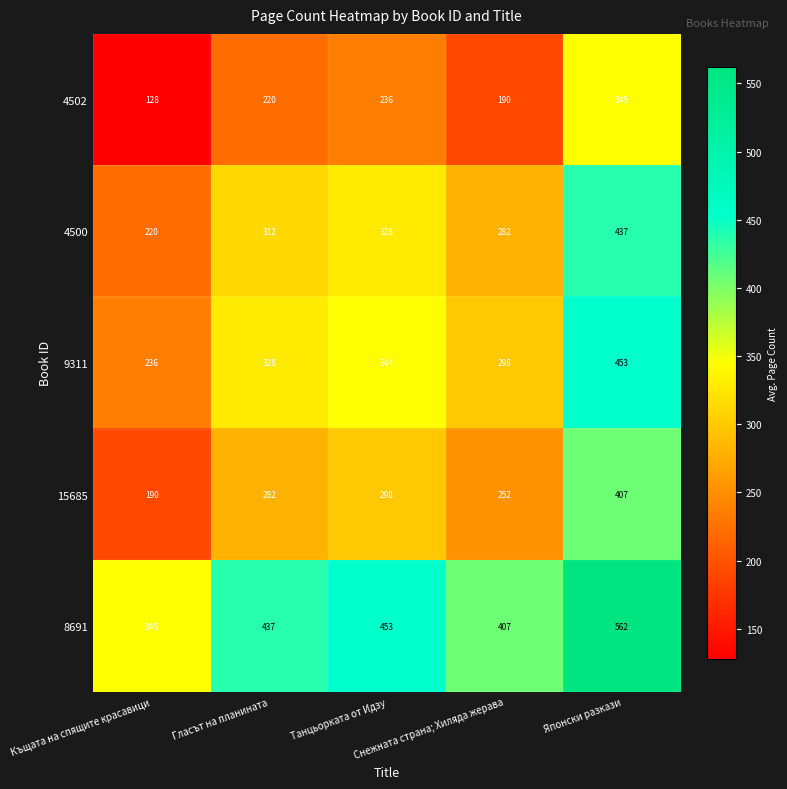

What is the average value of the 4500 series?

316